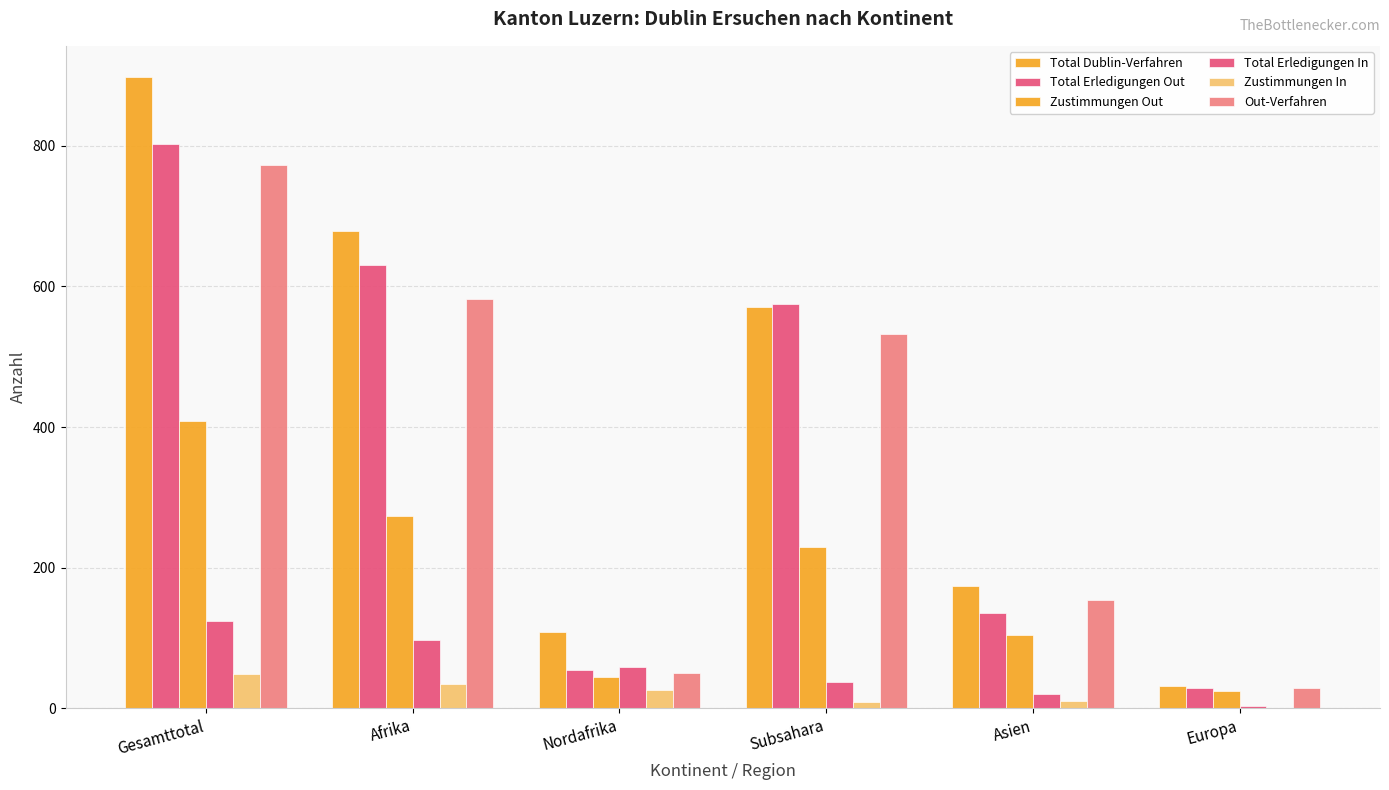

Are the bars grouped side by side (vs. stacked)?

Yes